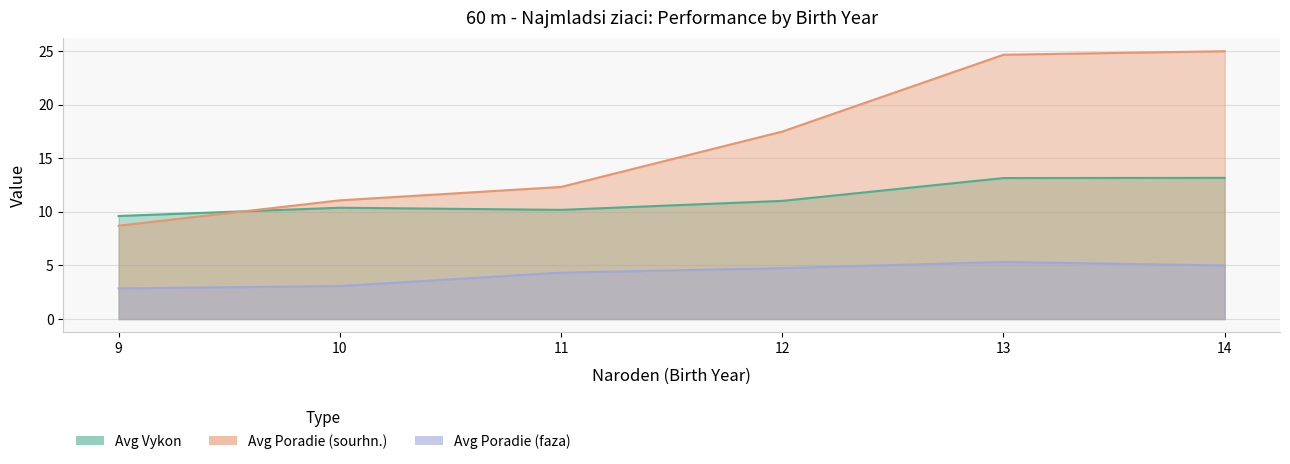

Which series has the widest spread of values?

Avg Poradie (sourhn.)